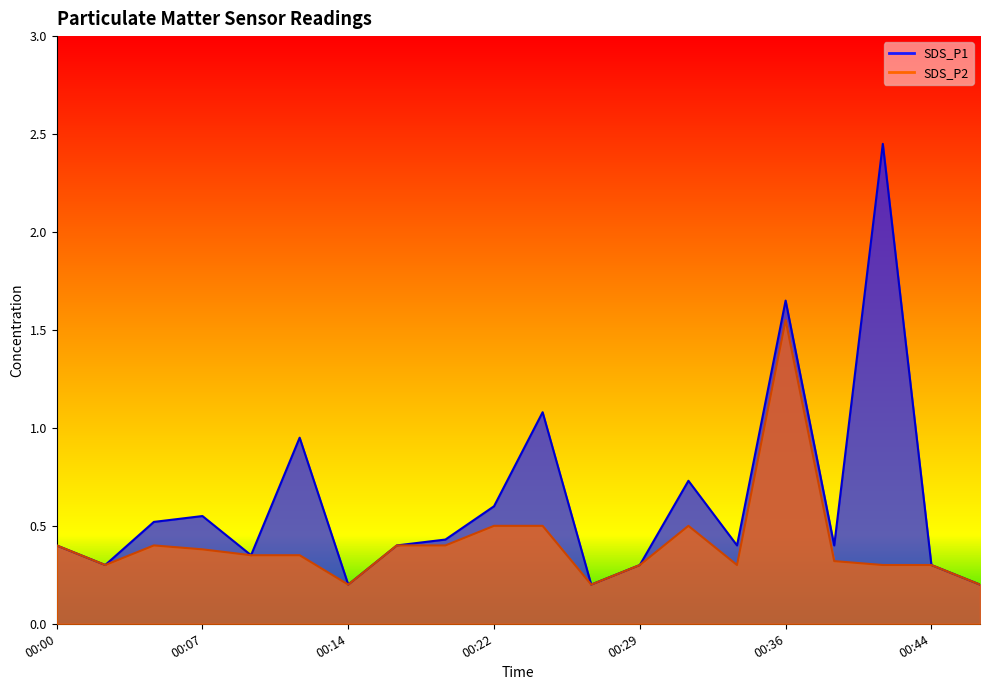

True or false: SDS_P1 and SDS_P2 intersect in this chart.

False